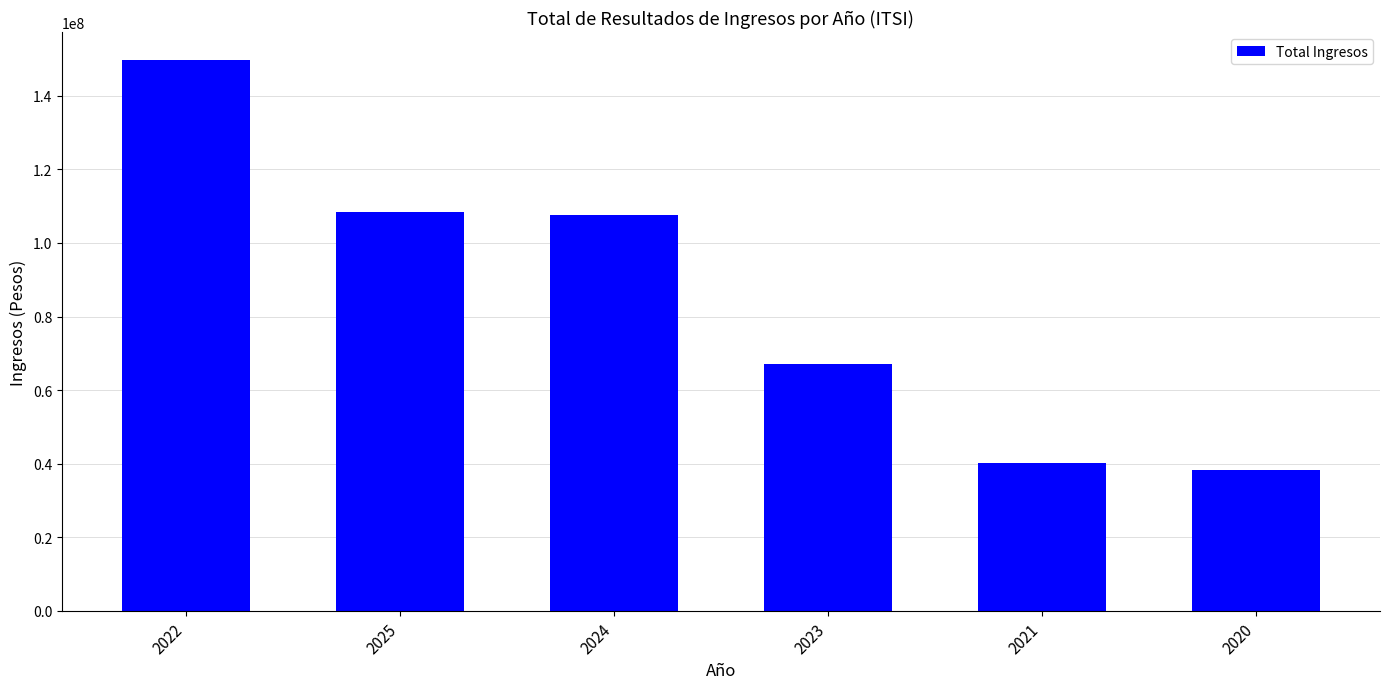

Is it true that the value at 2025 is 108549352.8?

True